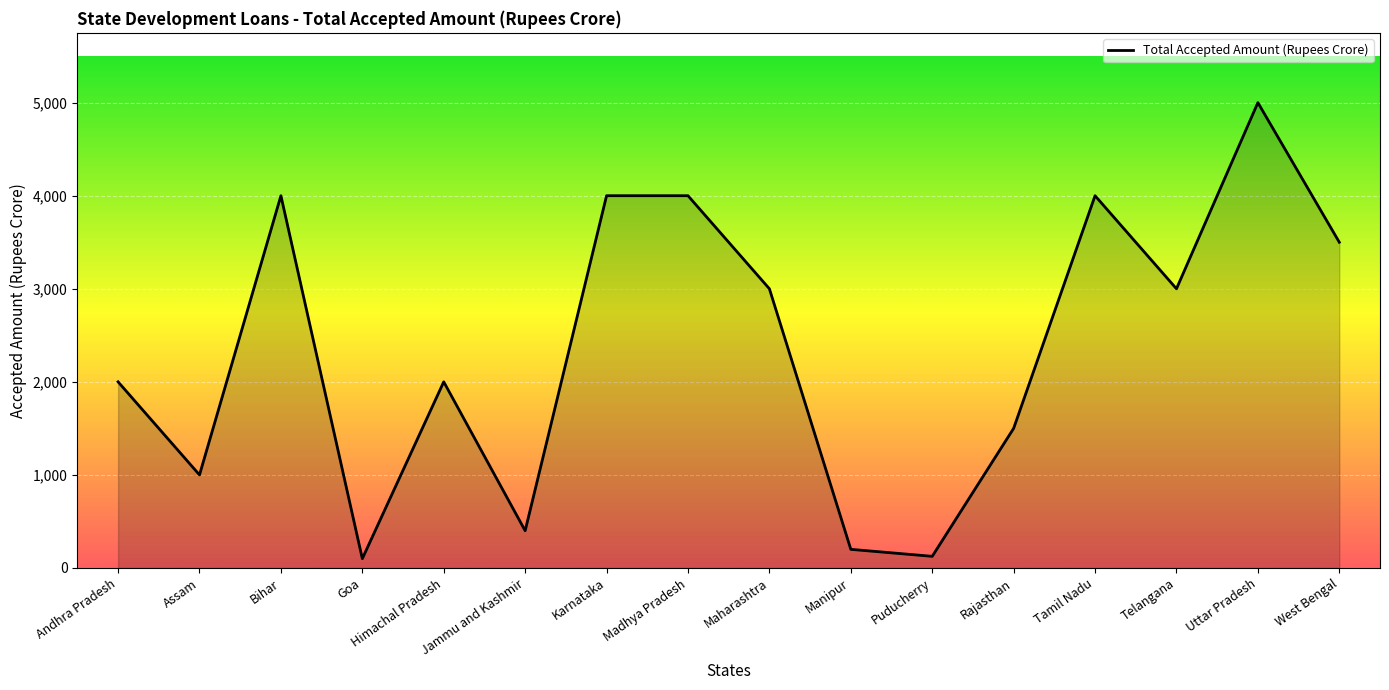

The value at Telangana is 3000. True or false?

True